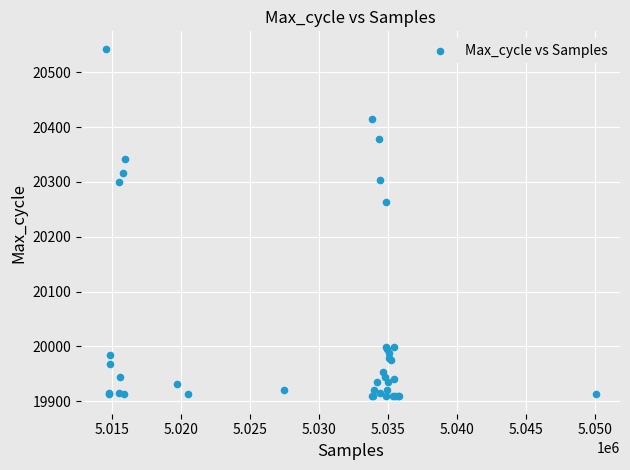

What Y value in the scatter plot is closest to 20226?

20264